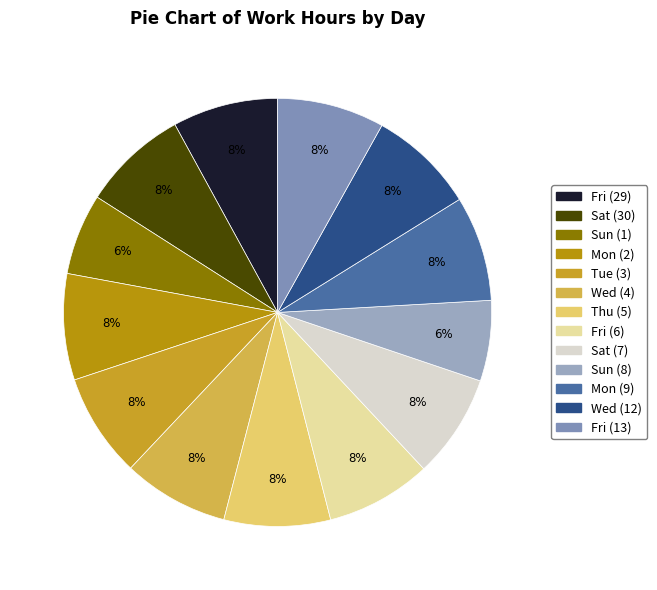

Rank the categories by value from lowest to highest.

Sun (8), Sun (1), Tue (3), Sat (7), Mon (9), Fri (29), Fri (6), Sat (30), Wed (4), Mon (2), Thu (5), Wed (12), Fri (13)